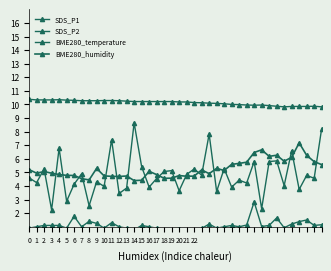

Where is the first local maximum for BME280_humidity?

2